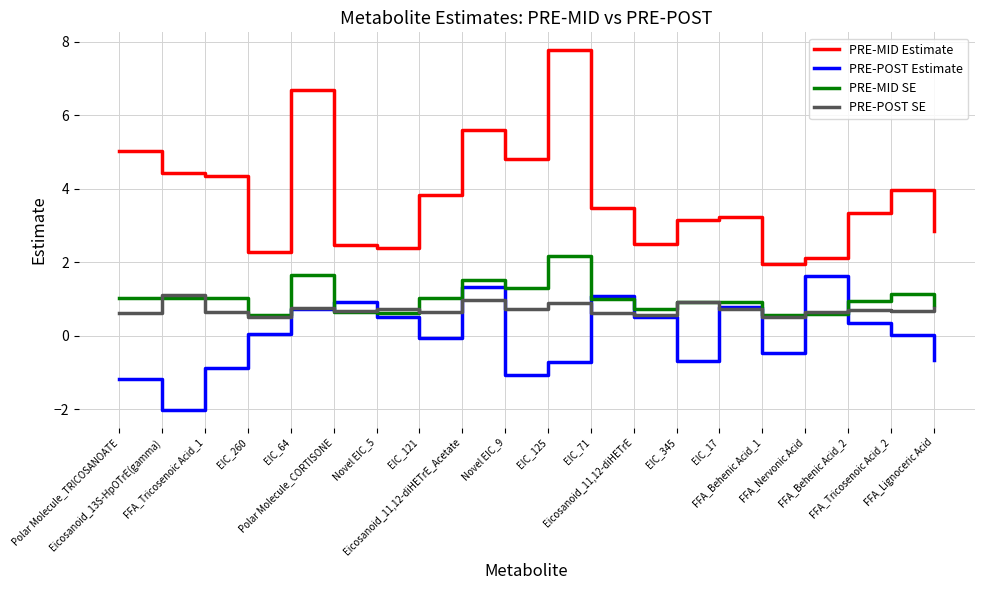

What is the sum of all PRE-MID SE values?

20.2